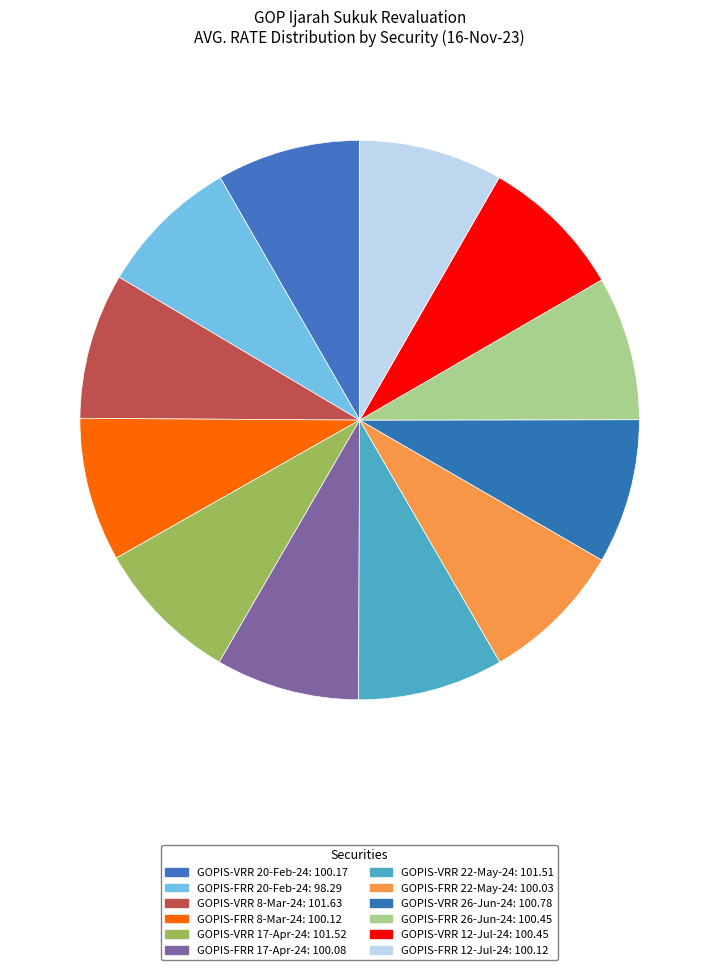

Is there any slice that represents more than half of the pie?

No